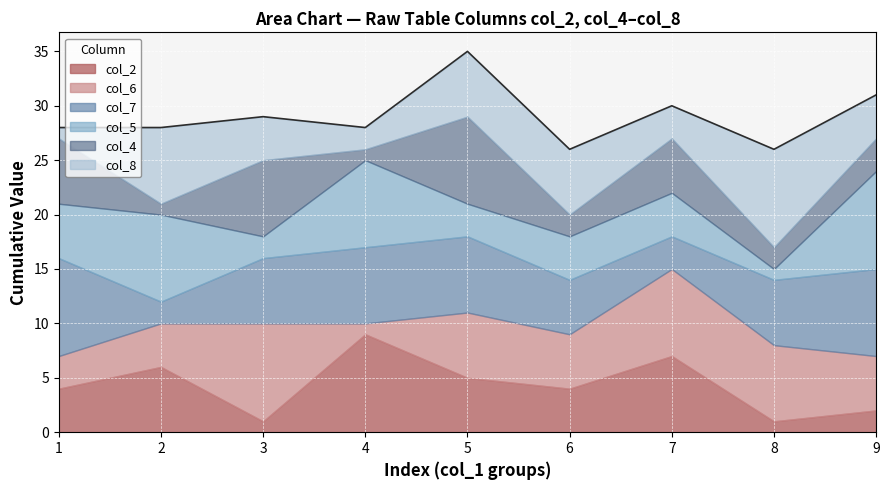

True or false: col_2 has a value of 5 at 4.

False